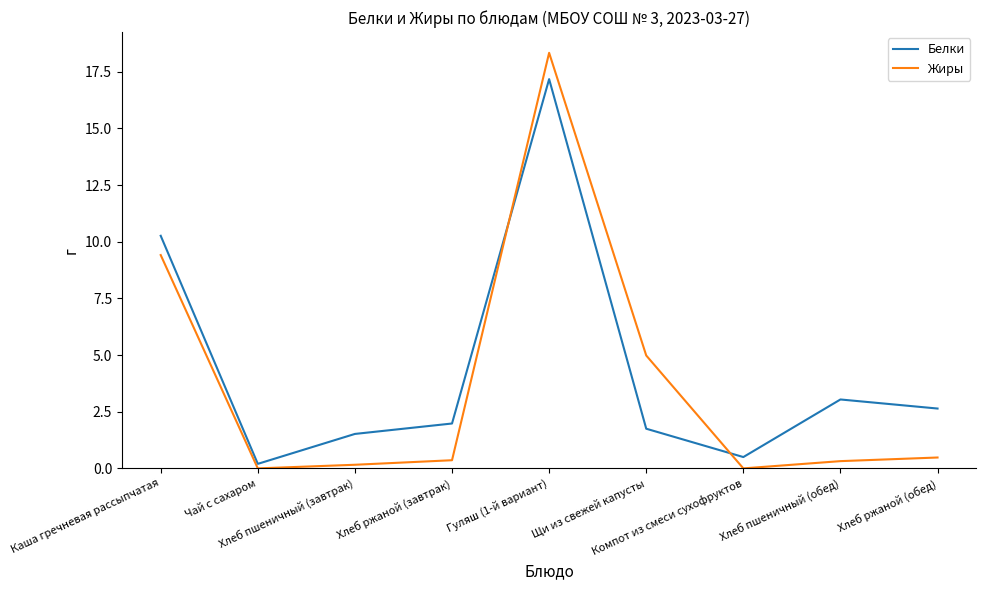

Is it true that Белки equals 2.0 at Хлеб ржаной (завтрак)?

True